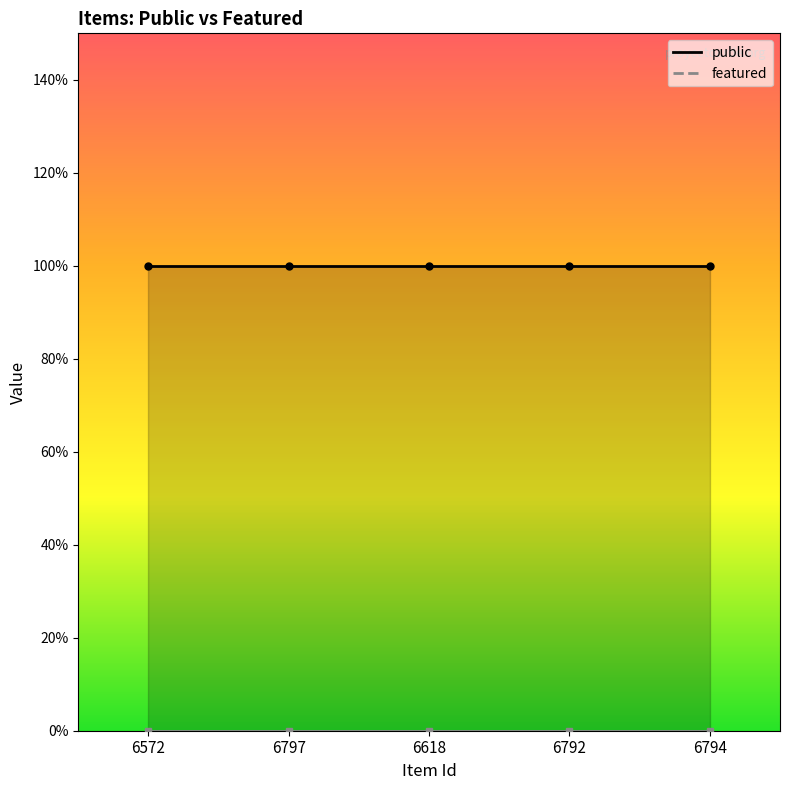

True or false: public and featured intersect in this chart.

False